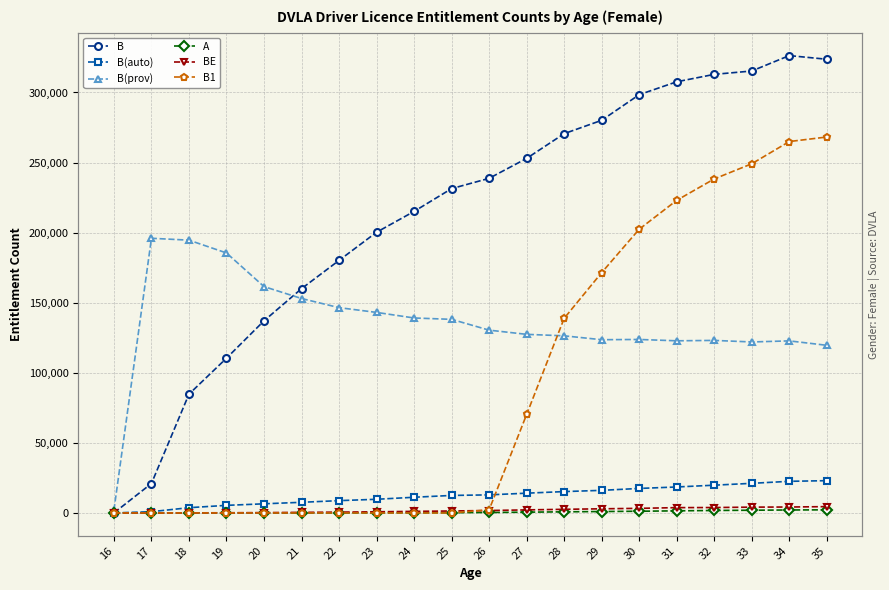

Reading left to right, extract all data points from this chart.

B: 1	21001	84741	110404	137069	160026	180183	200276	215146	231408	238743	252969	270620	280149	298436	307641	312931	315326	326325	323703
B(auto): 0	895	3743	5413	6515	7594	8780	9751	11190	12495	12887	14110	15235	16122	17488	18529	19803	21127	22565	23033
B(prov): 1928	195975	194635	185499	161499	152999	146477	143084	139105	138135	130422	127433	126379	123603	123781	122819	123108	121994	122771	119609
A: 0	0	0	0	2	5	20	44	134	215	320	549	796	1006	1217	1503	1765	1936	2113	2226
BE: 0	7	56	129	230	413	576	816	1126	1398	1729	2184	2592	2957	3287	3794	3859	4145	4227	4507
B1: 0	0	0	0	0	0	0	0	0	3	2261	70281	138864	171483	202435	223049	238324	249145	264993	268230